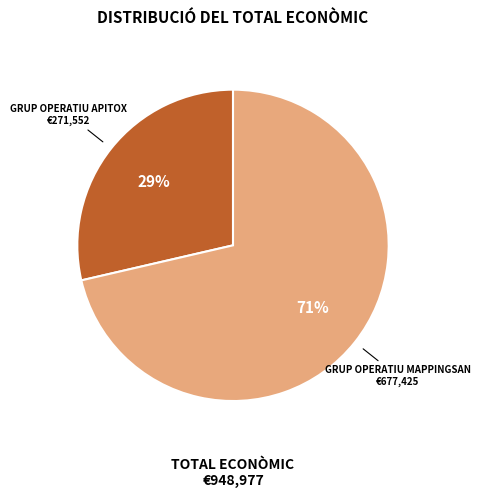

Is there a majority slice in this chart?

Yes